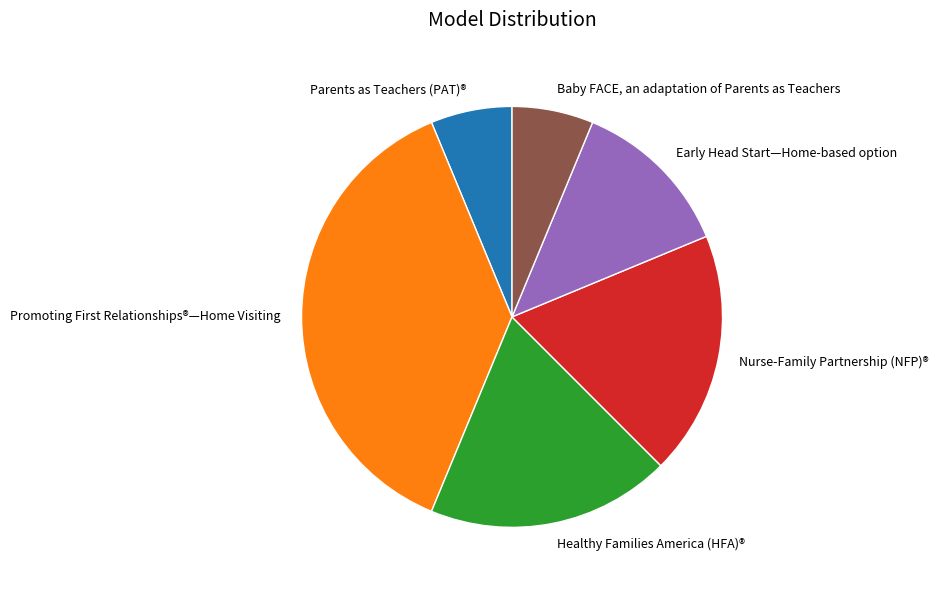

What is the largest slice in the pie chart?

Promoting First Relationships®—Home Visiting